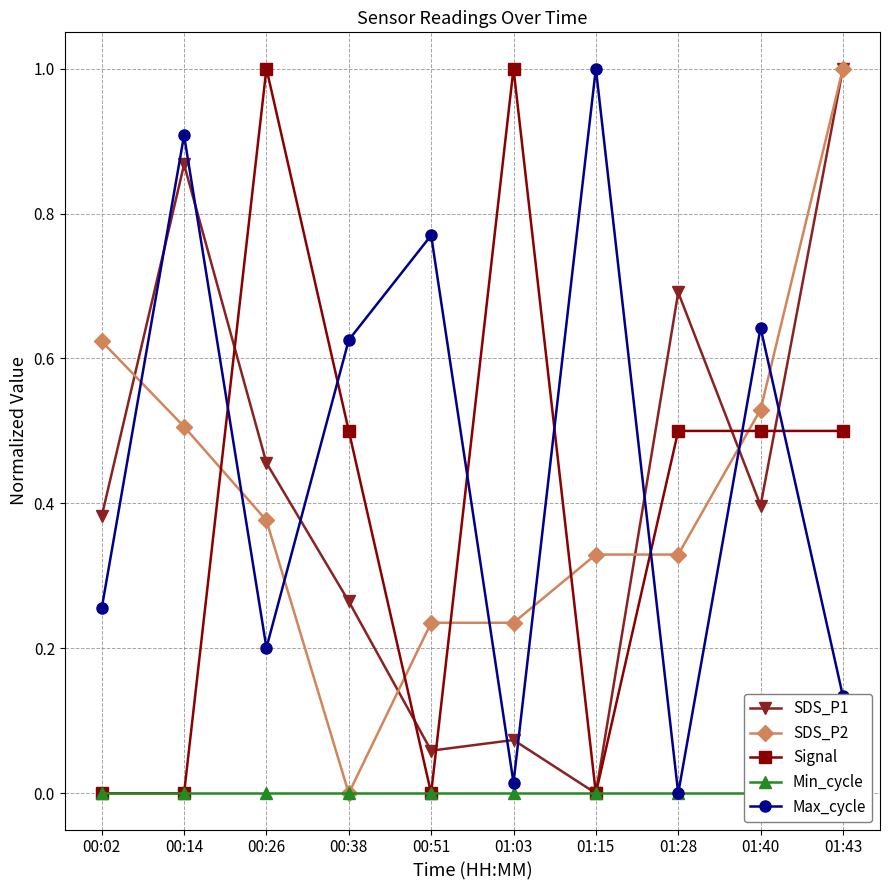

At which category does Signal reach its first local valley?

00:51